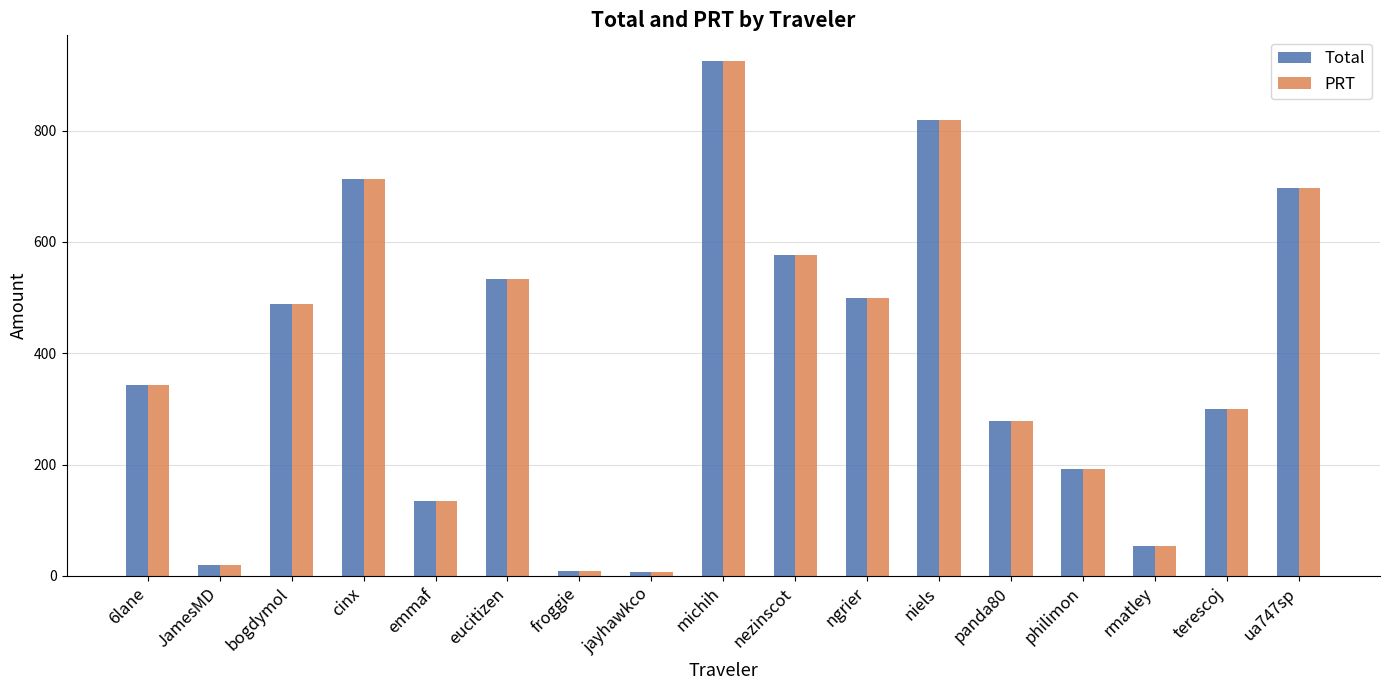

Read the PRT value at michih.

924.8